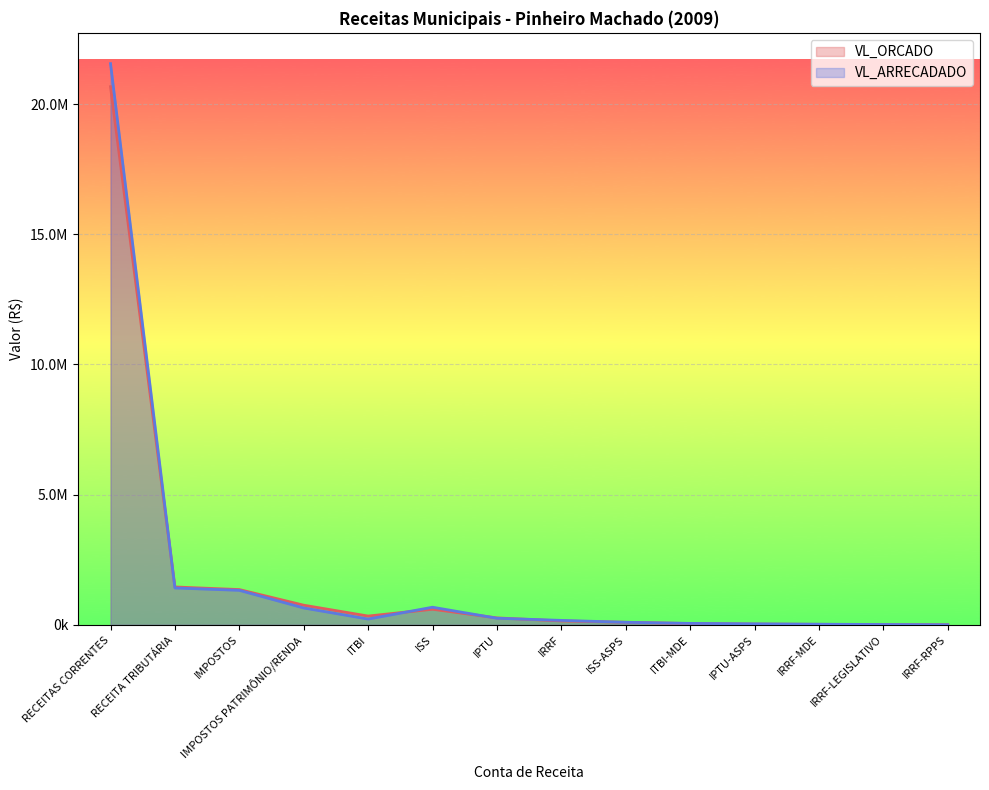

How many times do VL_ORCADO and VL_ARRECADADO cross each other?

7